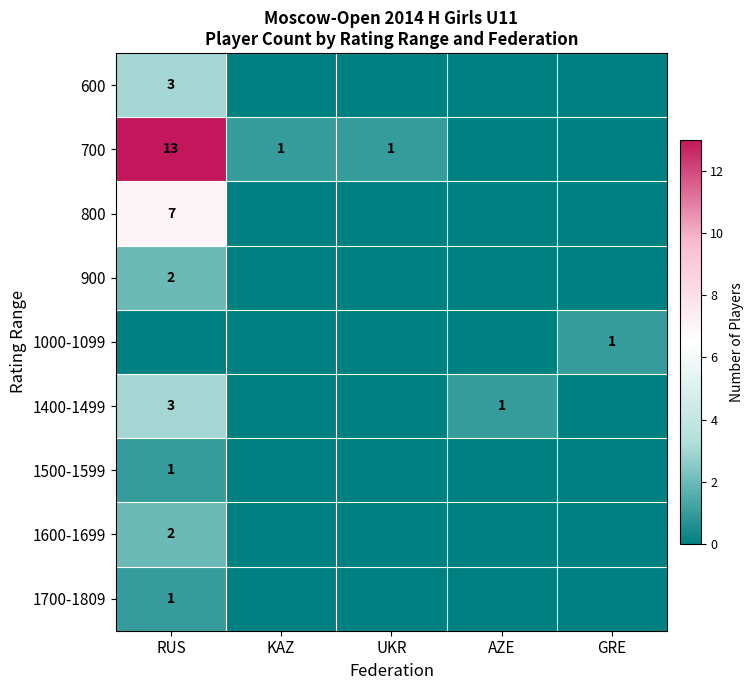

What is the difference between the 700 values at RUS and KAZ?

12